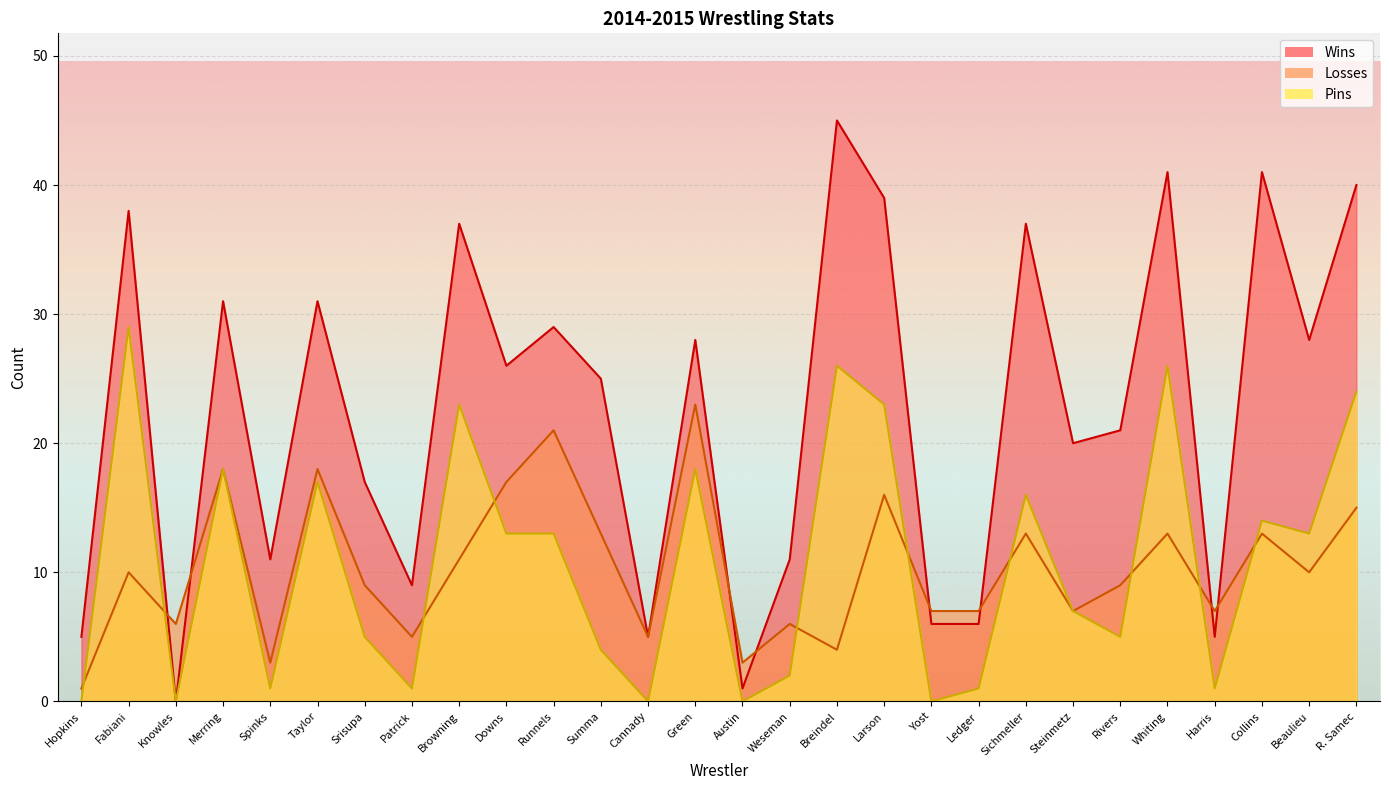

What is the greatest value displayed?

45